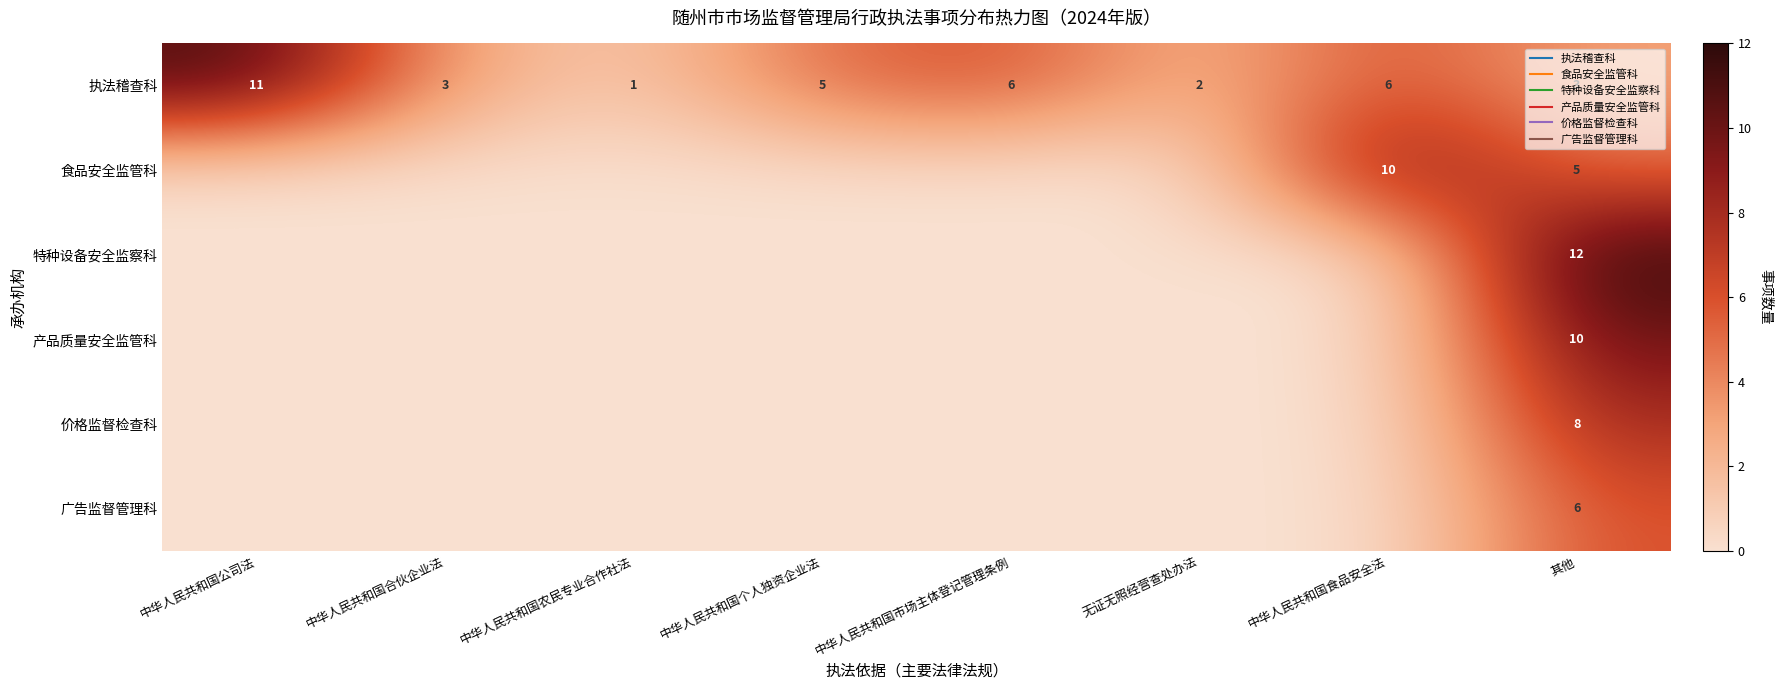

Count the number of data series in this chart.

6